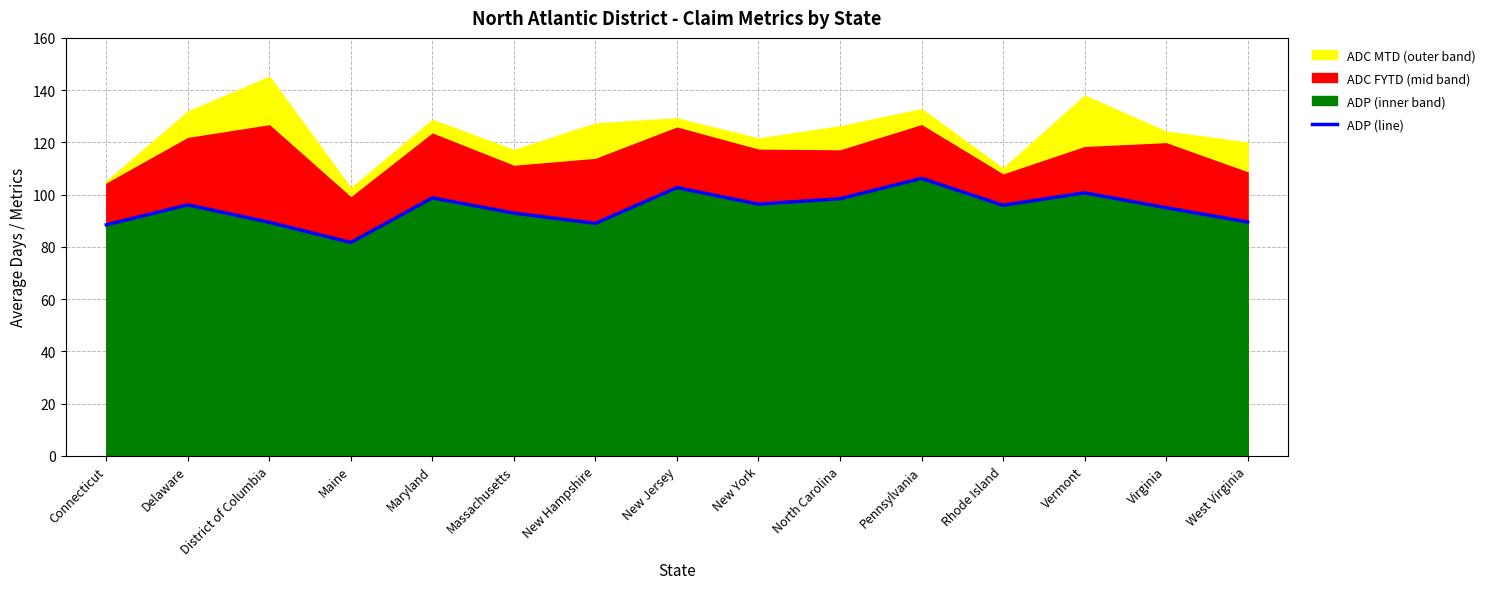

What is the label of the 14th point from the left?

Virginia